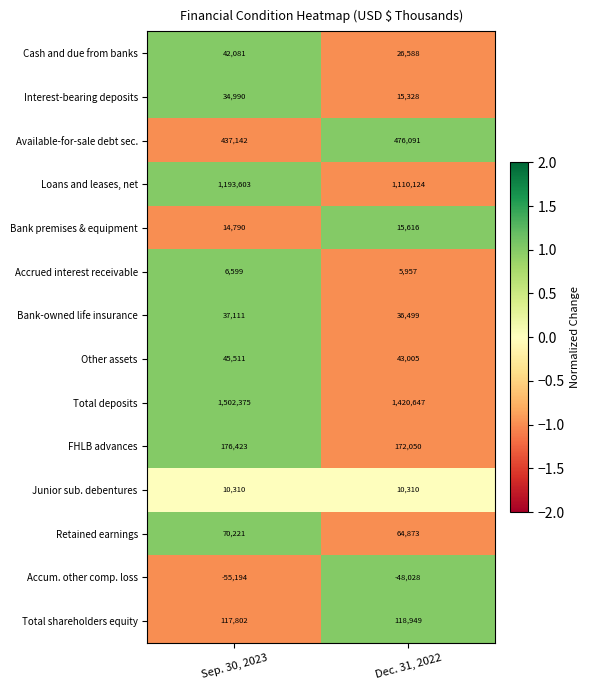

What is the minimum value shown in the chart?

-55194